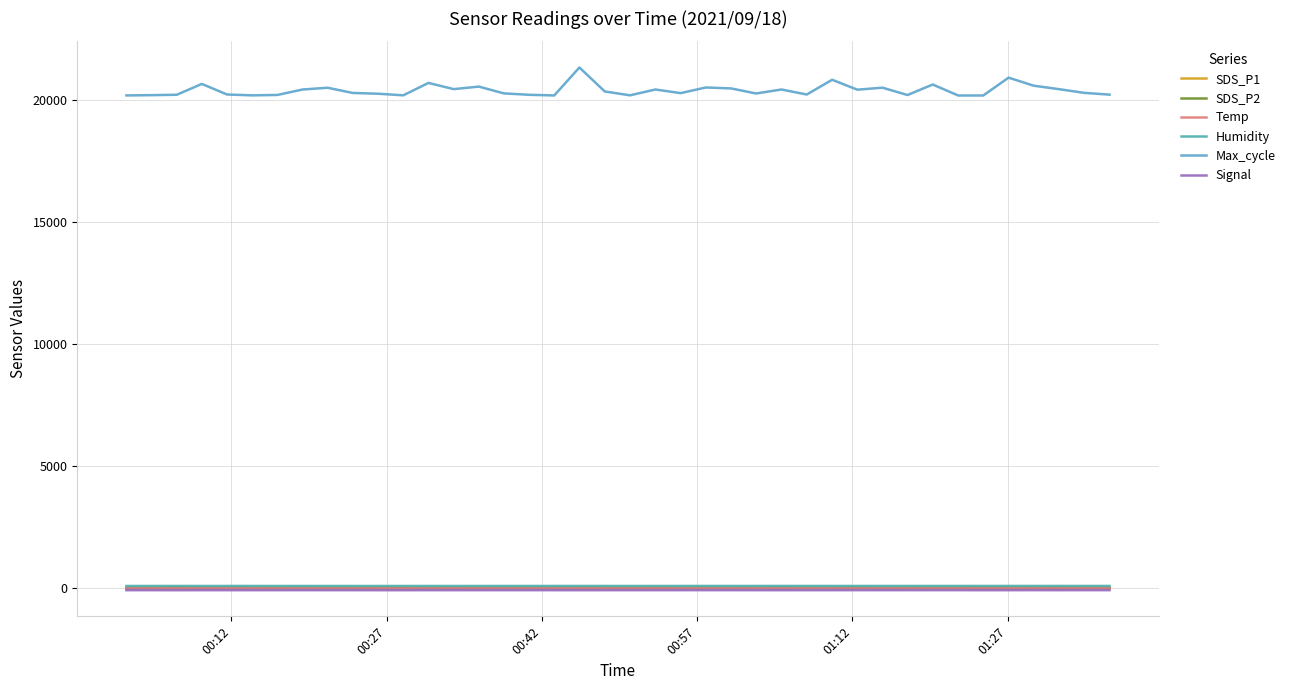

Does the chart display data point markers on the line(s)?

No